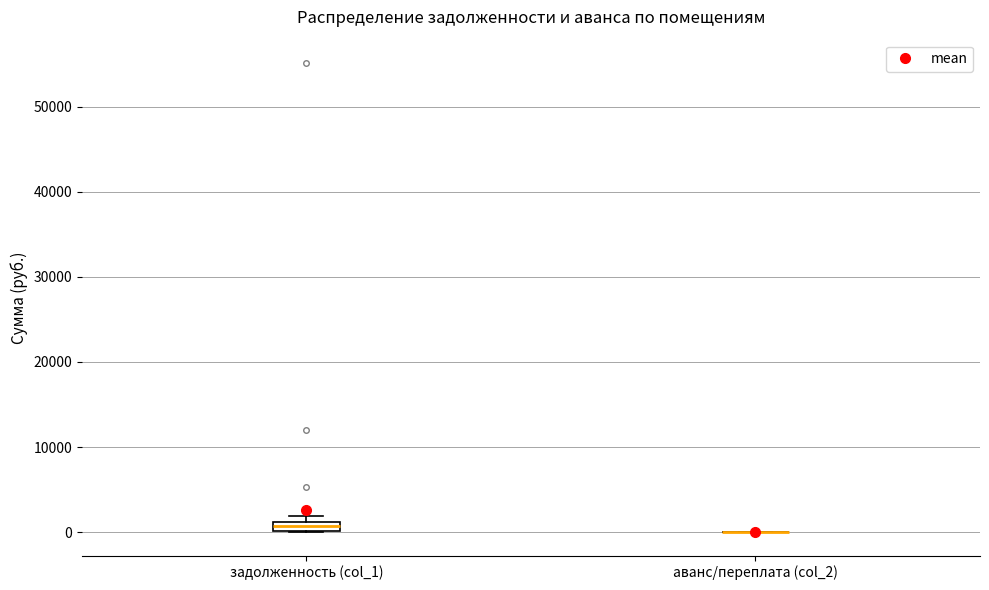

Comparing the boxes themselves (not the whiskers), which one is the tallest?

задолженность (col_1)